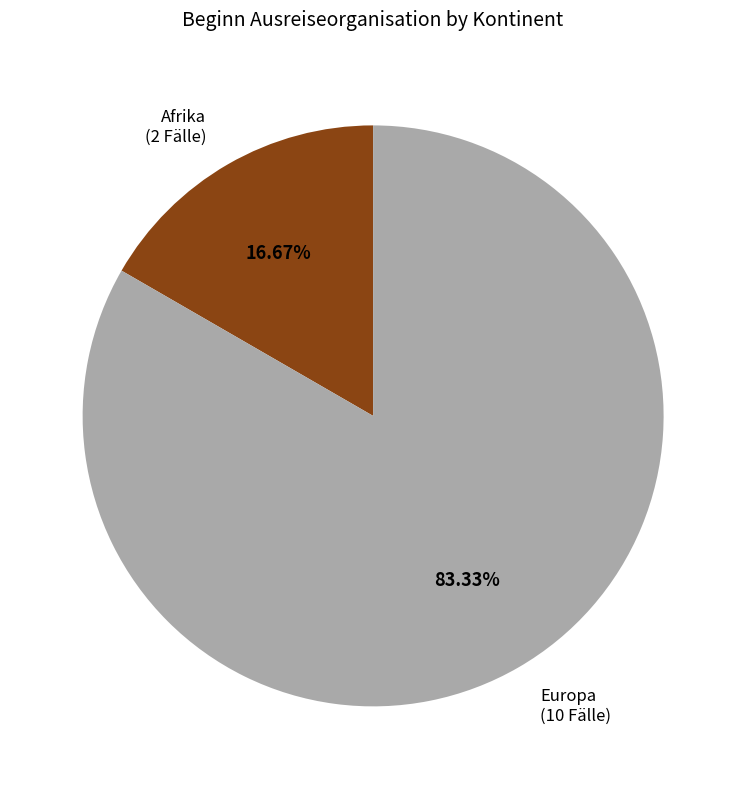

Rank the categories by value from highest to lowest.

Europa (10 Fälle), Afrika (2 Fälle)